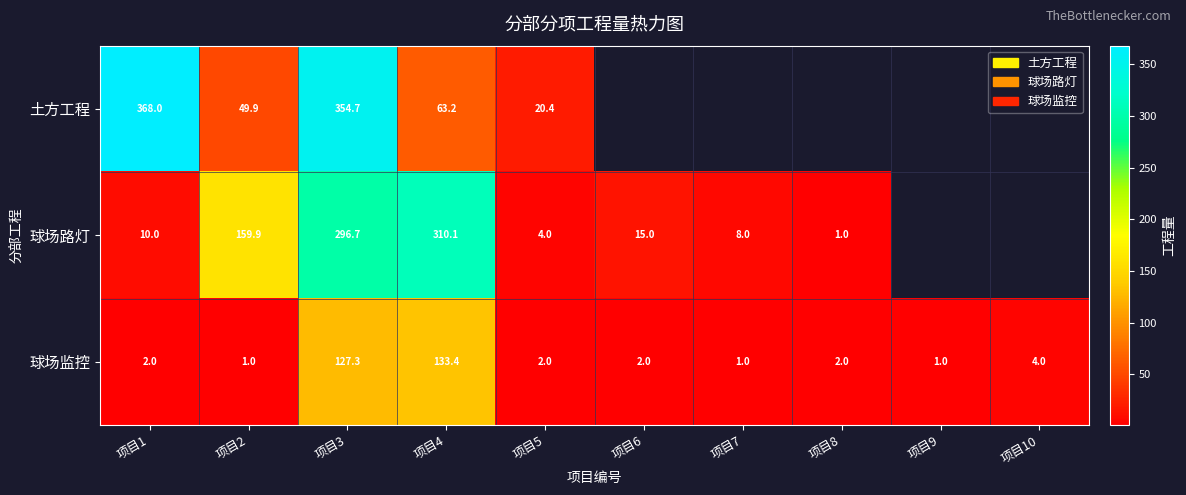

Between 项目5 and 项目2, which is larger?

项目2